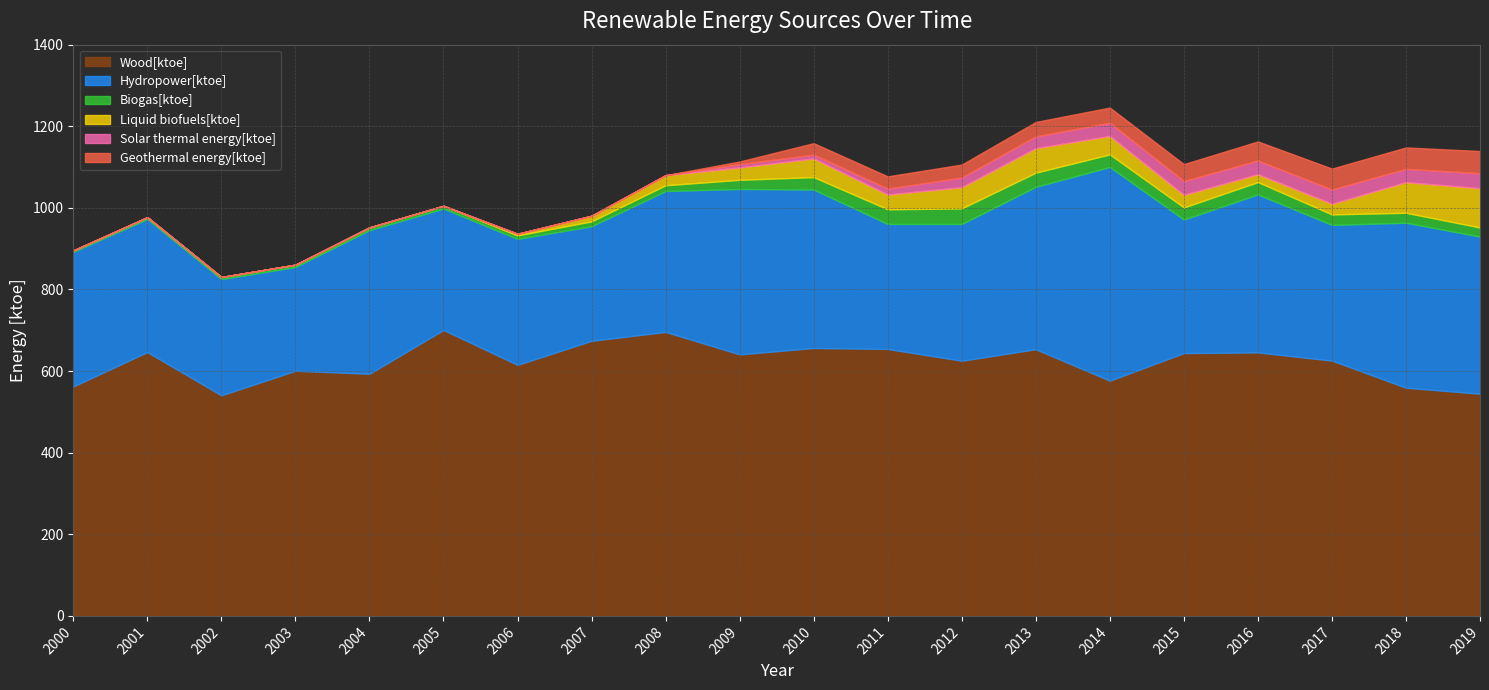

What is the total value across all series at 2018?

1148.1